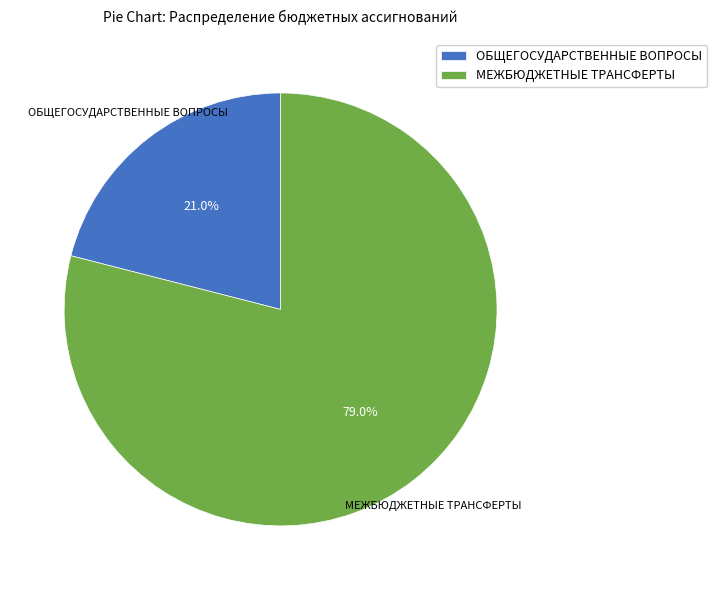

What portion of the pie excludes ОБЩЕГОСУДАРСТВЕННЫЕ ВОПРОСЫ?

79.0%